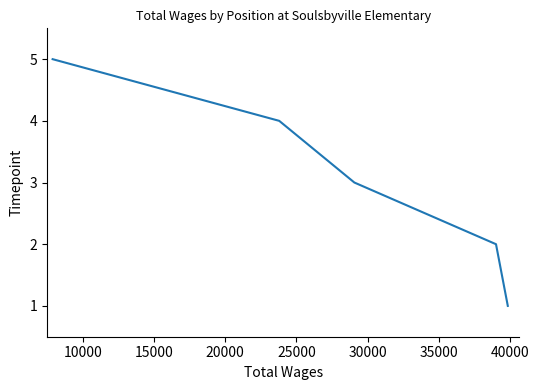

Count the number of data series in this chart.

1